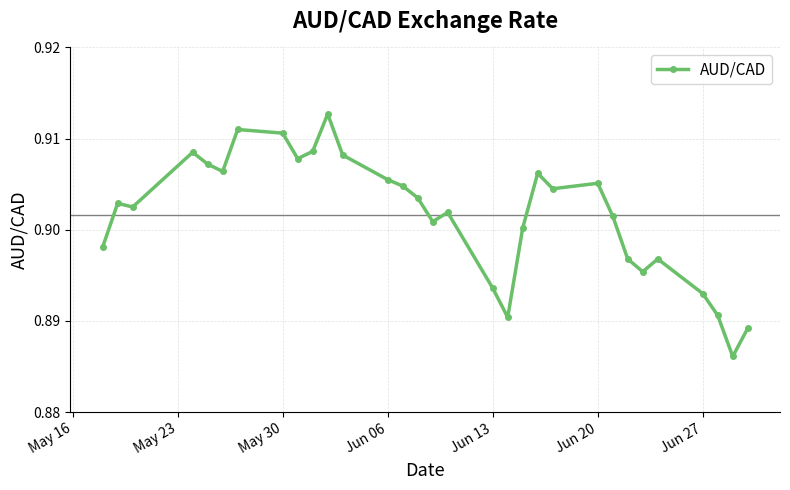

How many values are between 0 and 1?

31